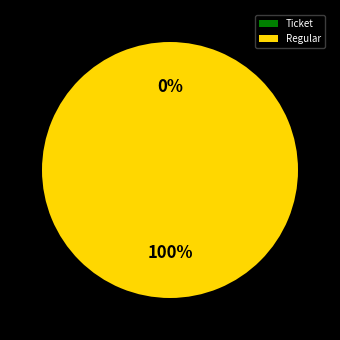

The Regular slice represents 99% of the pie. True or false?

False